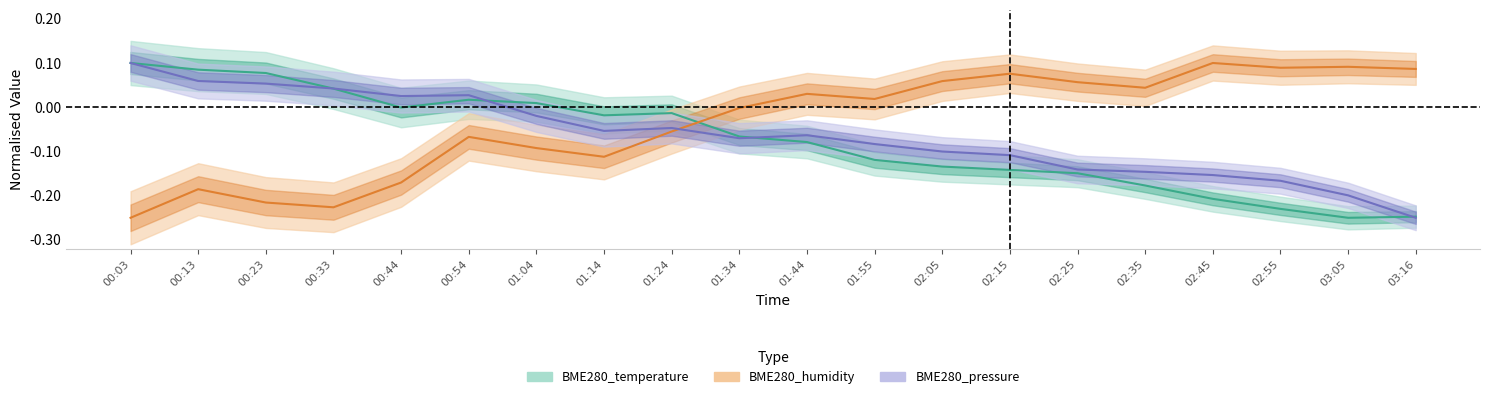

Where do BME280_humidity and BME280_pressure first cross each other?

01:24 and 01:34